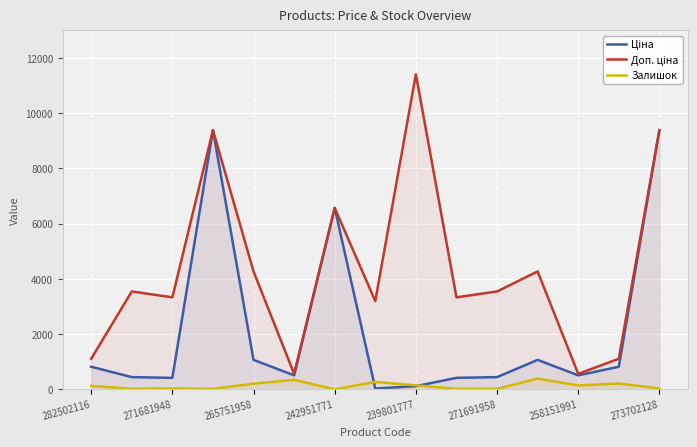

What is the greatest value displayed?

11410.0